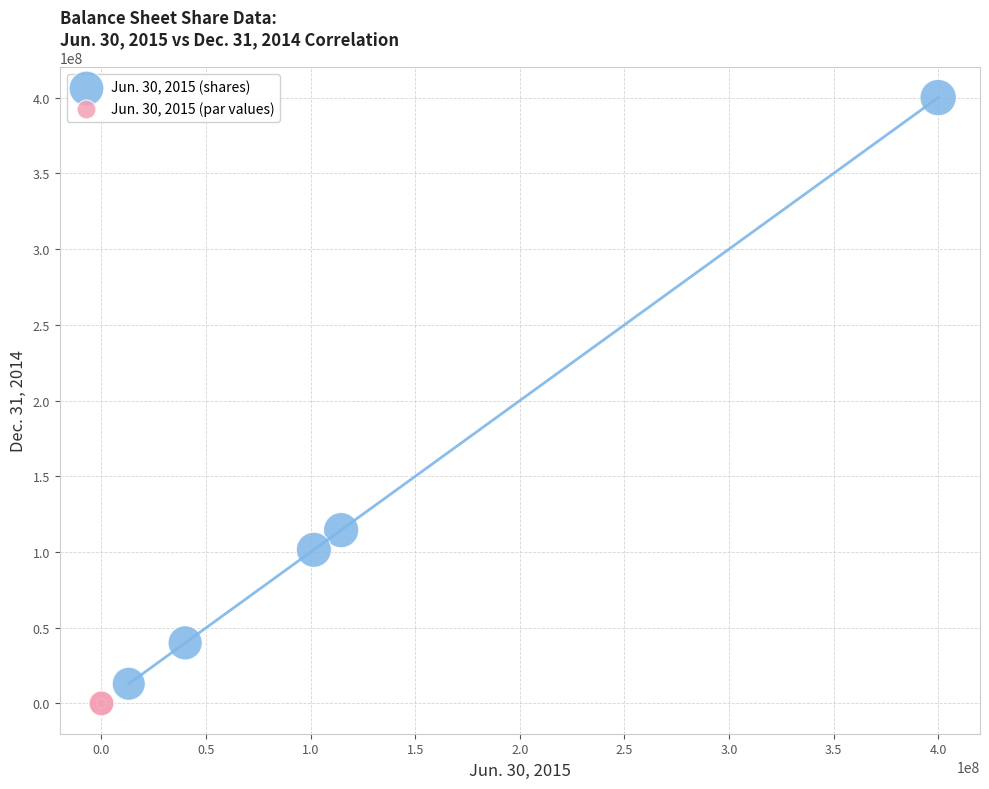

Which series has the largest Y range (max minus min)?

Jun. 30, 2015 (shares)